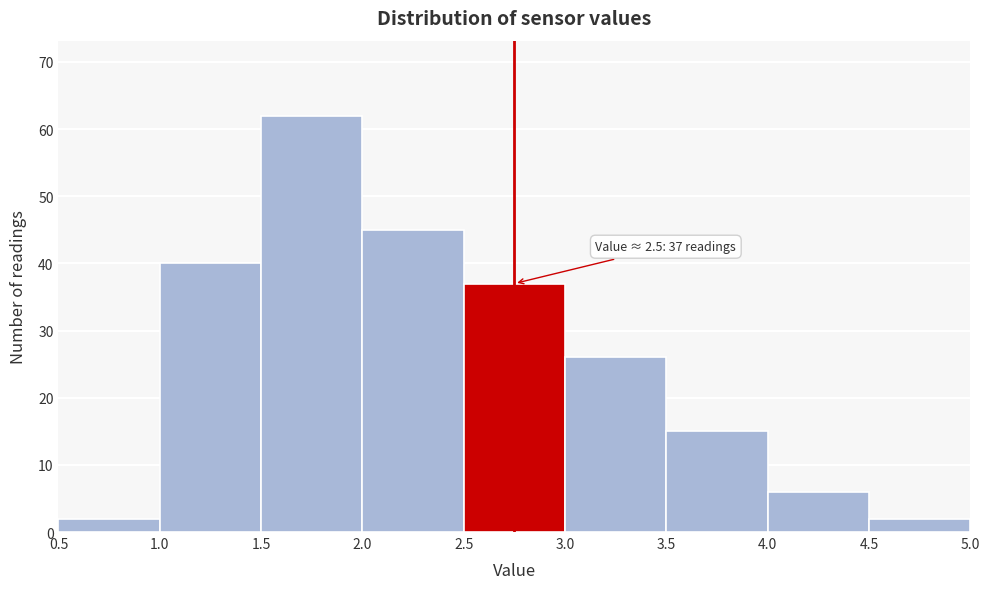

Over which range of the x-axis is the bar tallest?

1.5 to 2.0